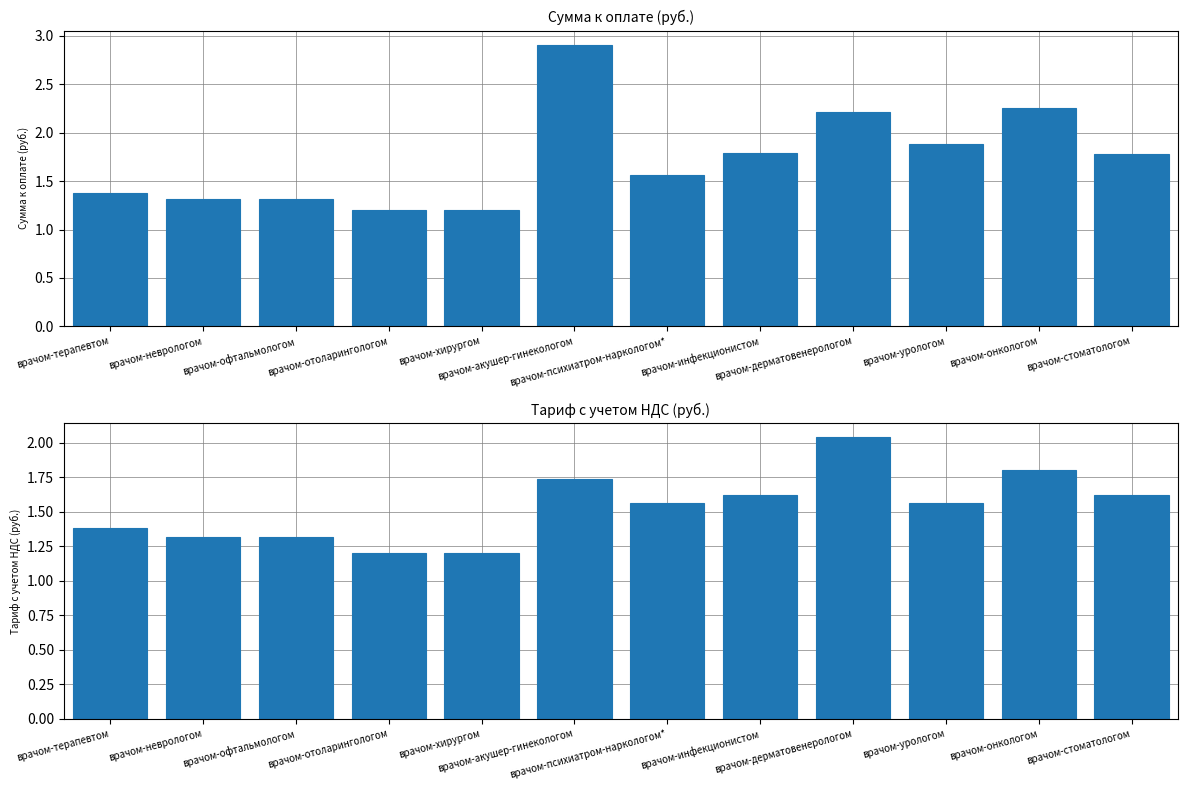

Rank the series at врачом-онкологом from highest to lowest value.

Сумма к оплате (руб.), Тариф с учетом НДС (руб.)